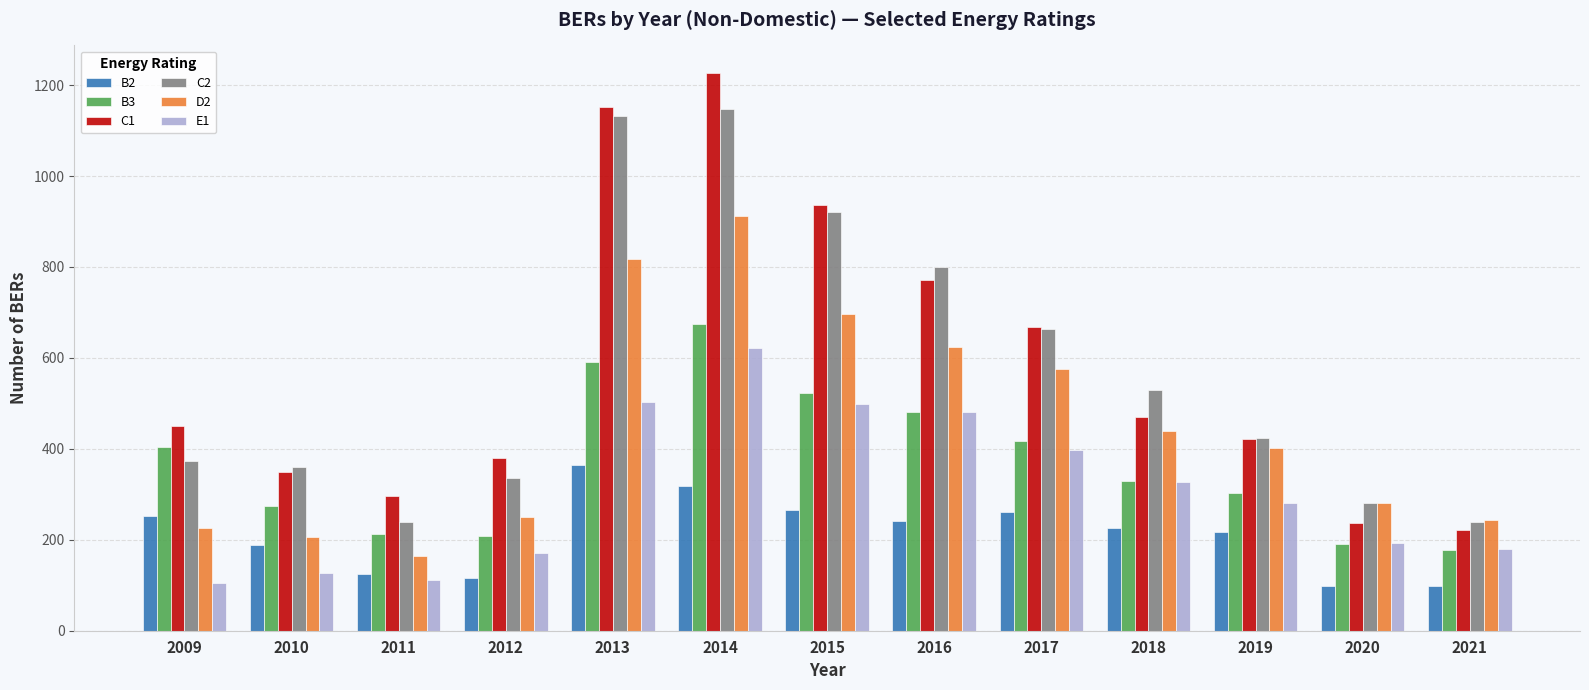

How many bars are there in each group?

6